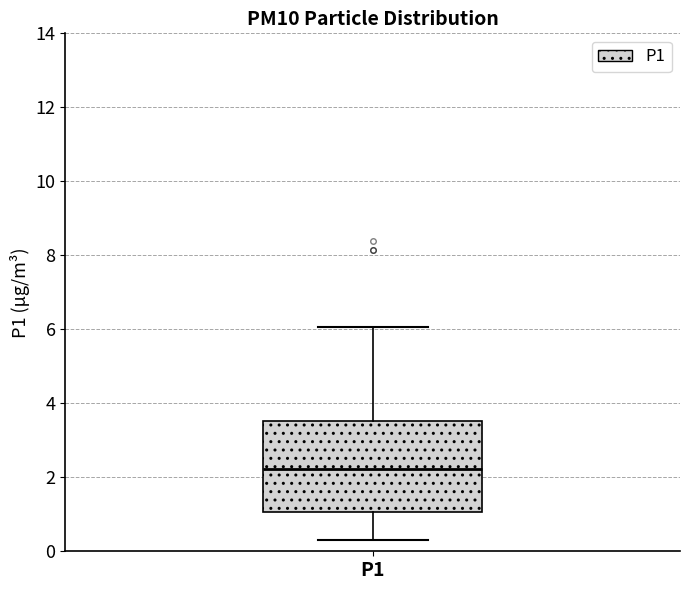

Read this box plot against the y-axis: the position of the median line, the range covered by the box, and the ends of both whiskers. The values are not printed on the chart, so give them approximately, as read against the axis.

median 2.2, box 1.0 to 3.6, whiskers 0.4 to 6.0